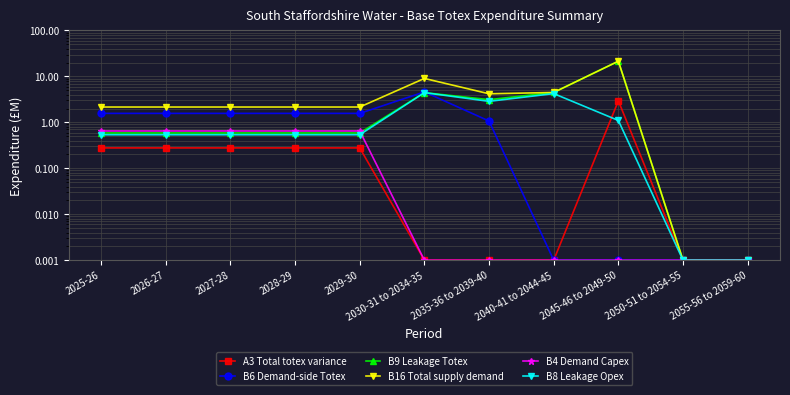

Where is the first local minimum for B16 Total supply demand?

2035-36 to 2039-40